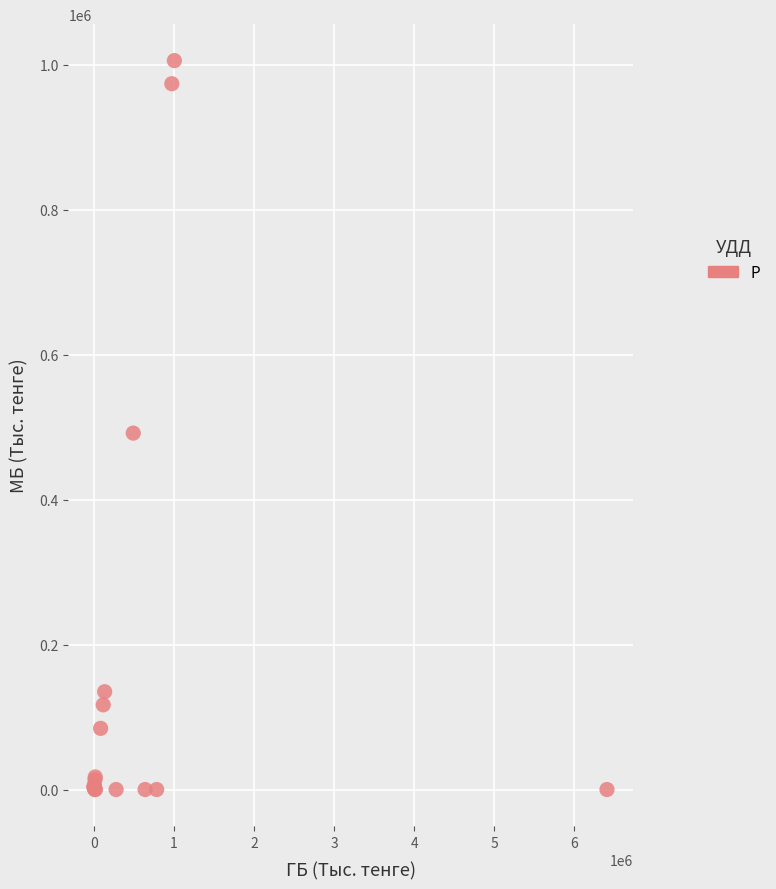

What Y value in the scatter plot is closest to 502766?

491663